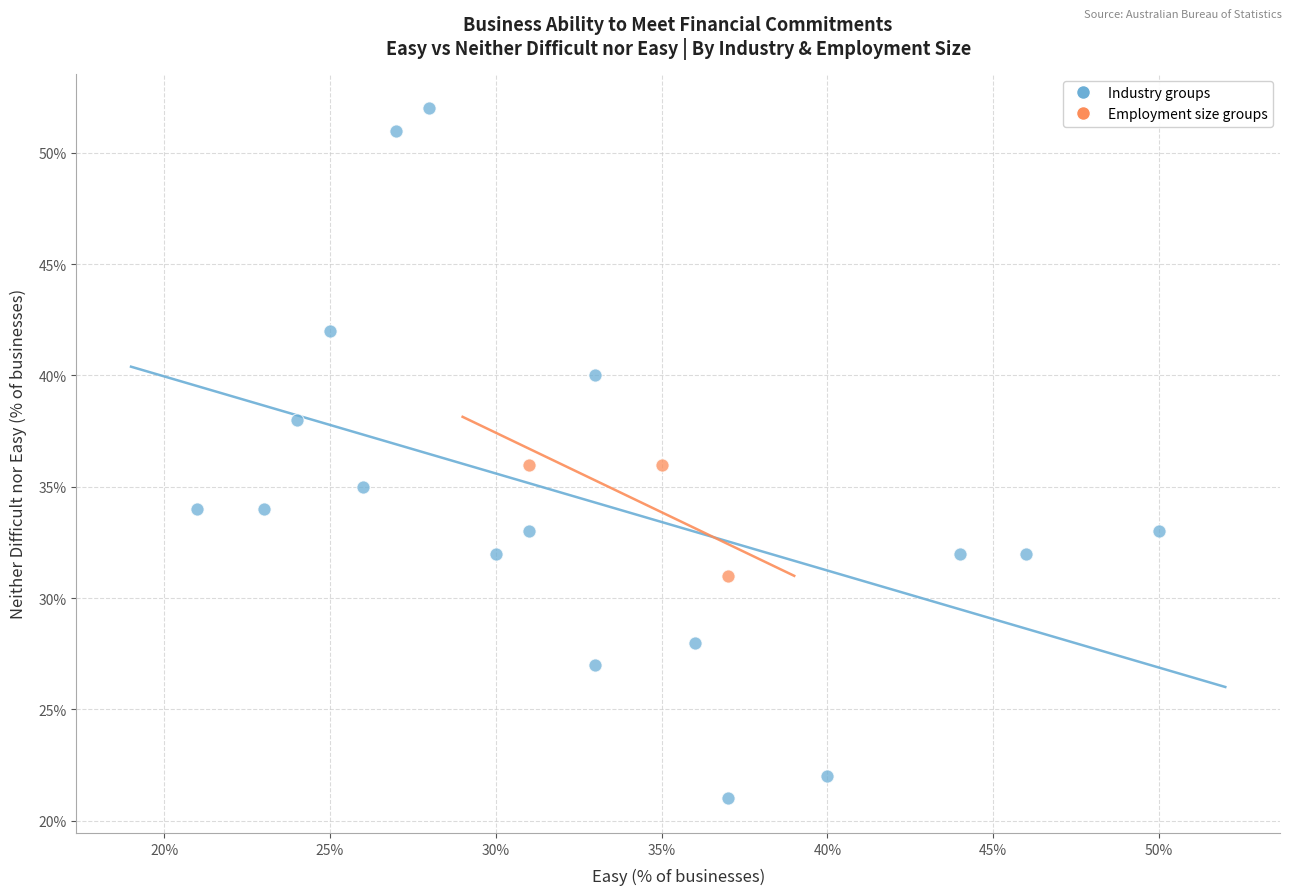

Which series reaches the minimum Y coordinate?

Industry groups